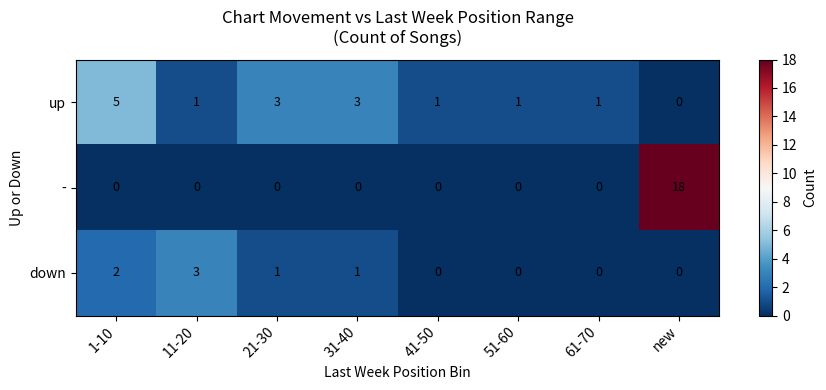

What is the difference between the maximum and second lowest values in the up series?

4